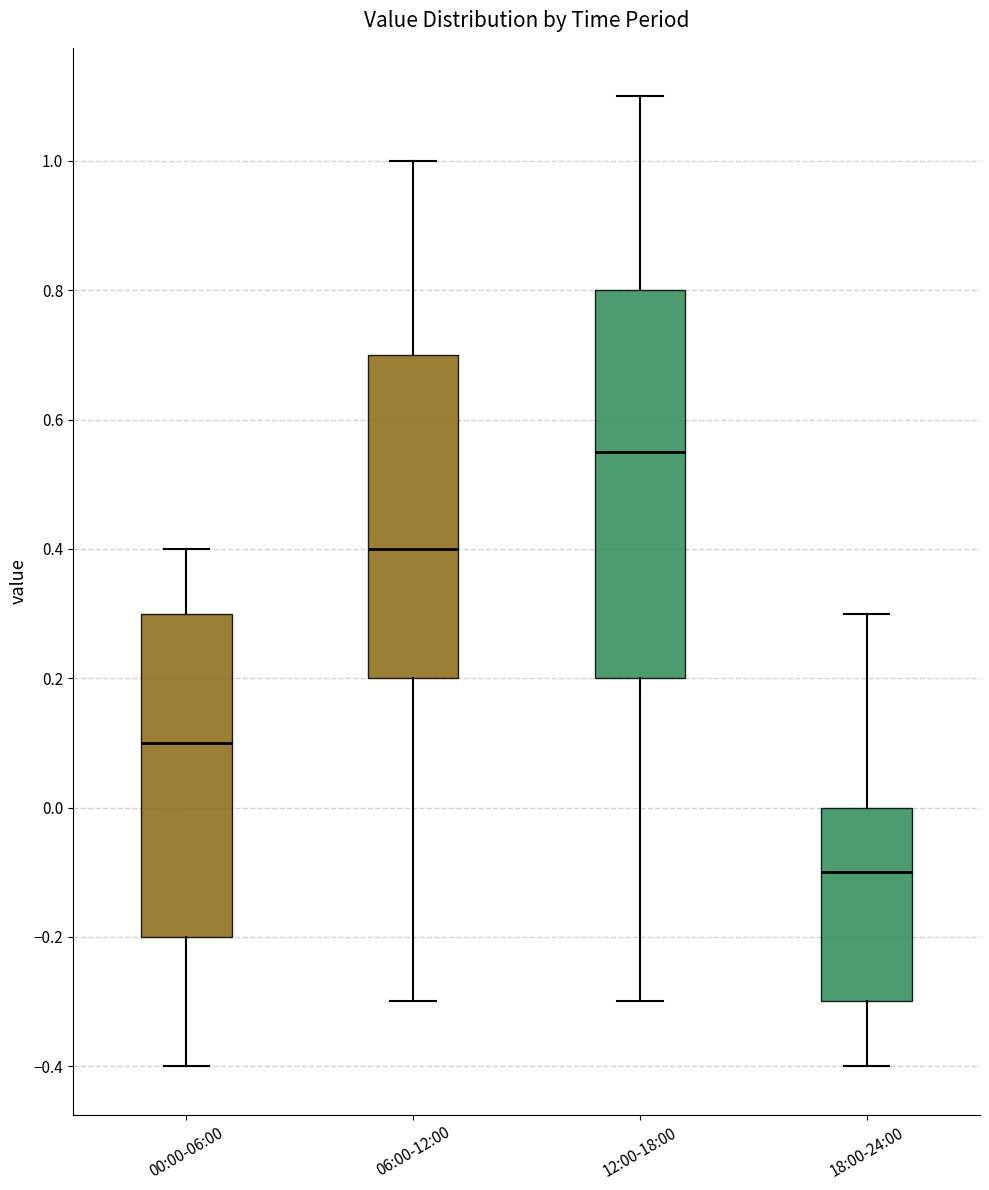

Reading left to right, read every box against the y-axis: the position of its median line, the range the box covers, and the ends of its whiskers. The values are not printed on the chart, so give them approximately, as read against the axis.

00:00-06:00: median 0.10, box -0.20 to 0.30, whiskers -0.40 to 0.40
06:00-12:00: median 0.40, box 0.20 to 0.70, whiskers -0.30 to 1.00
12:00-18:00: median 0.56, box 0.20 to 0.80, whiskers -0.30 to 1.10
18:00-24:00: median -0.10, box -0.30 to 0.00, whiskers -0.40 to 0.30